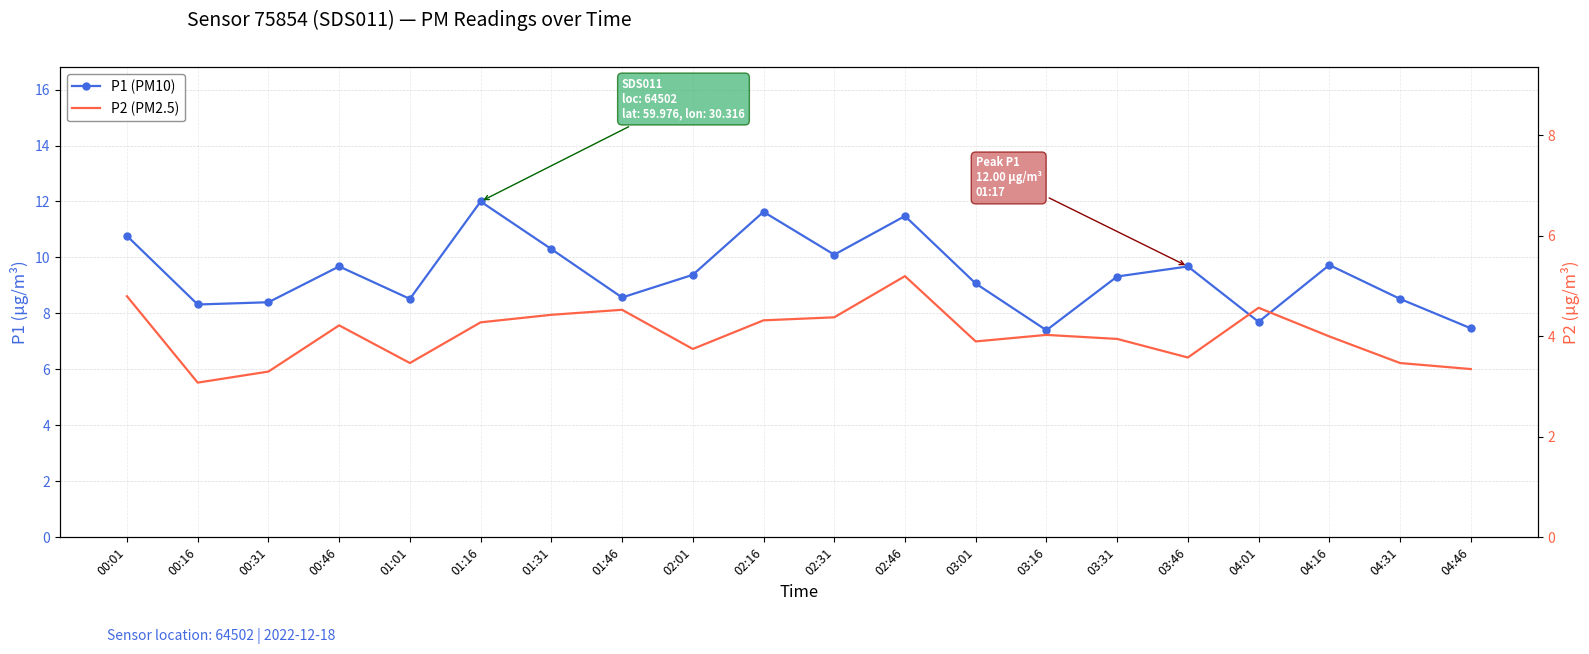

At which category does P2 (PM2.5) reach its first local peak?

00:46